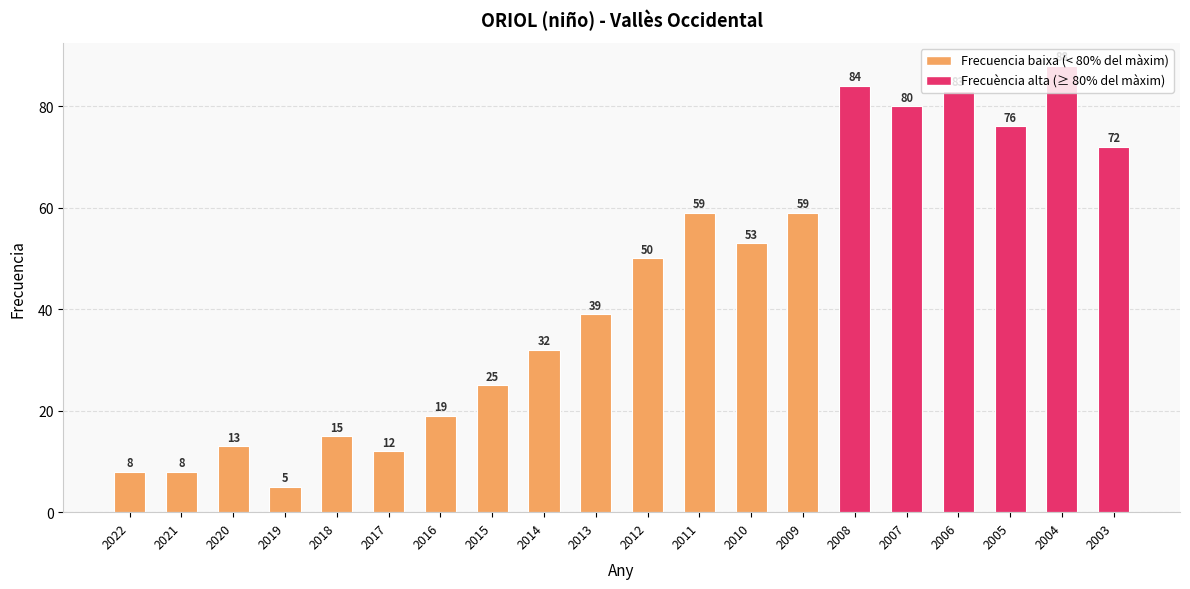

How many data points are less than 50?

10